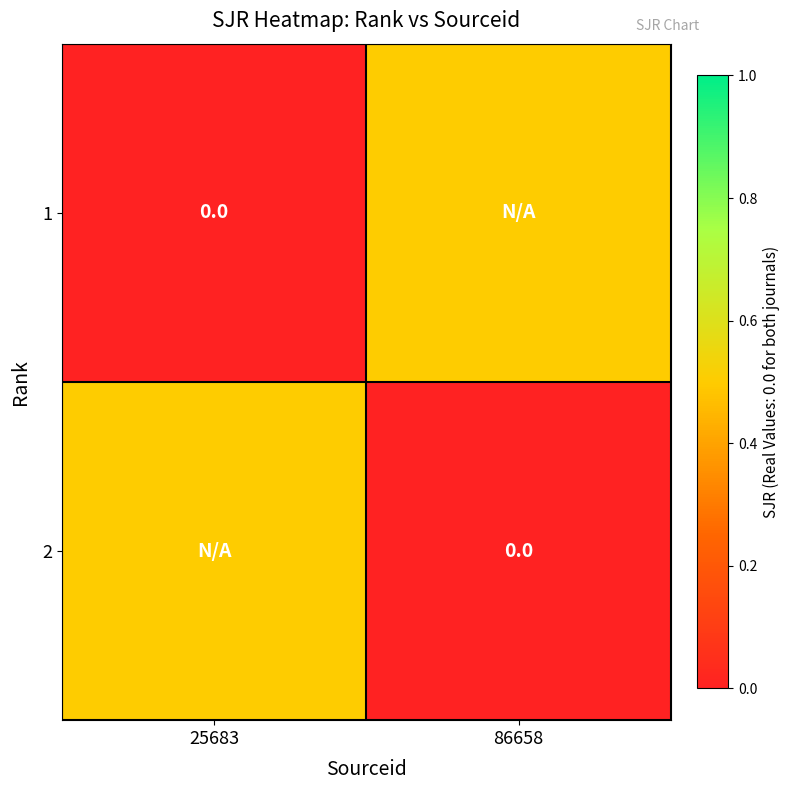

At which category does the chart reach its peak across all series?

86658